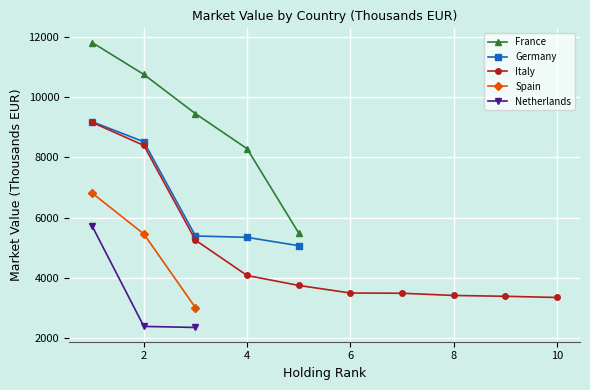

True or false: France and Germany cross at least once.

False